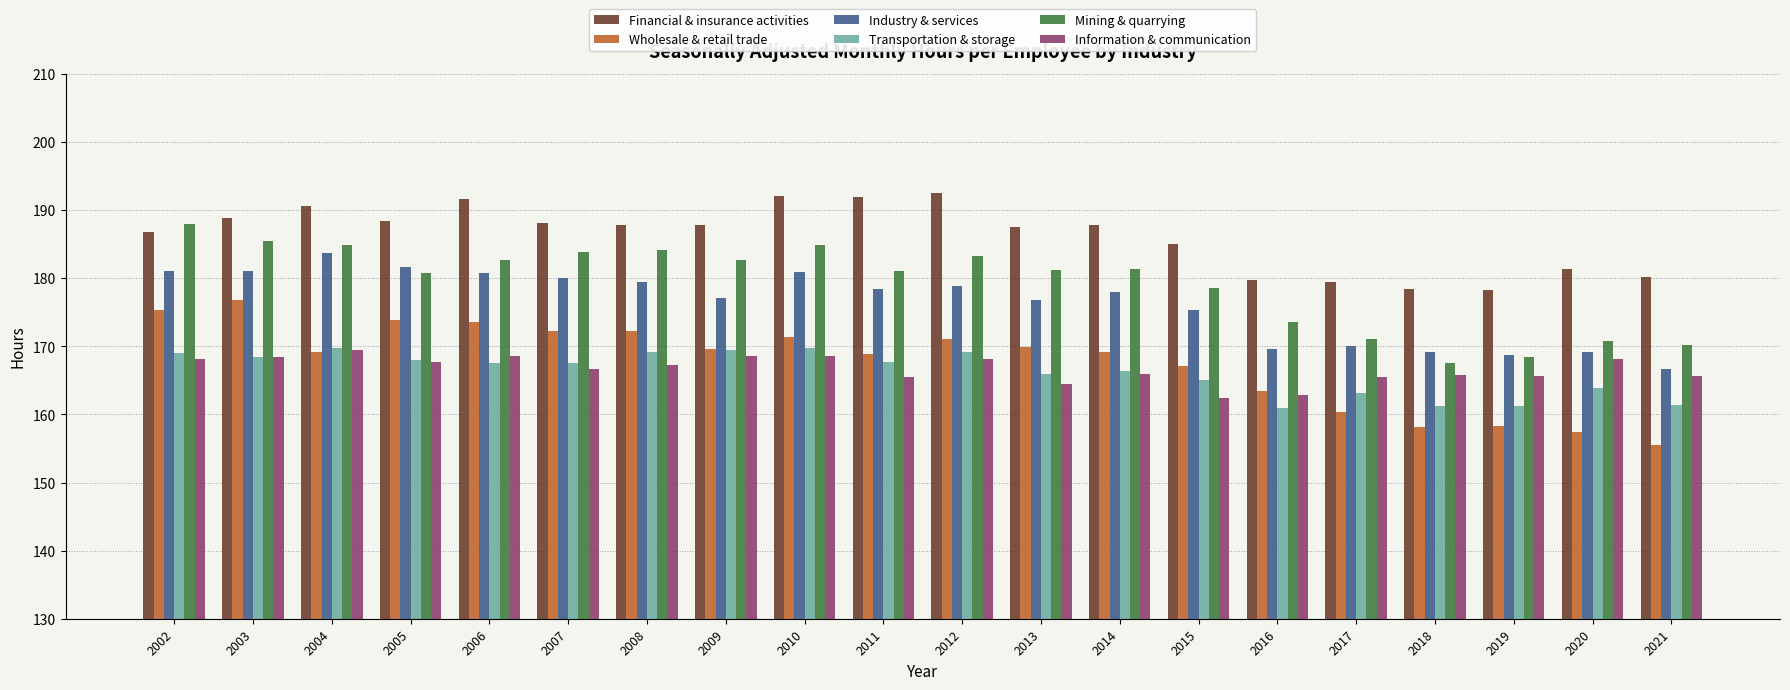

What is the minimum value shown in the chart?

155.5